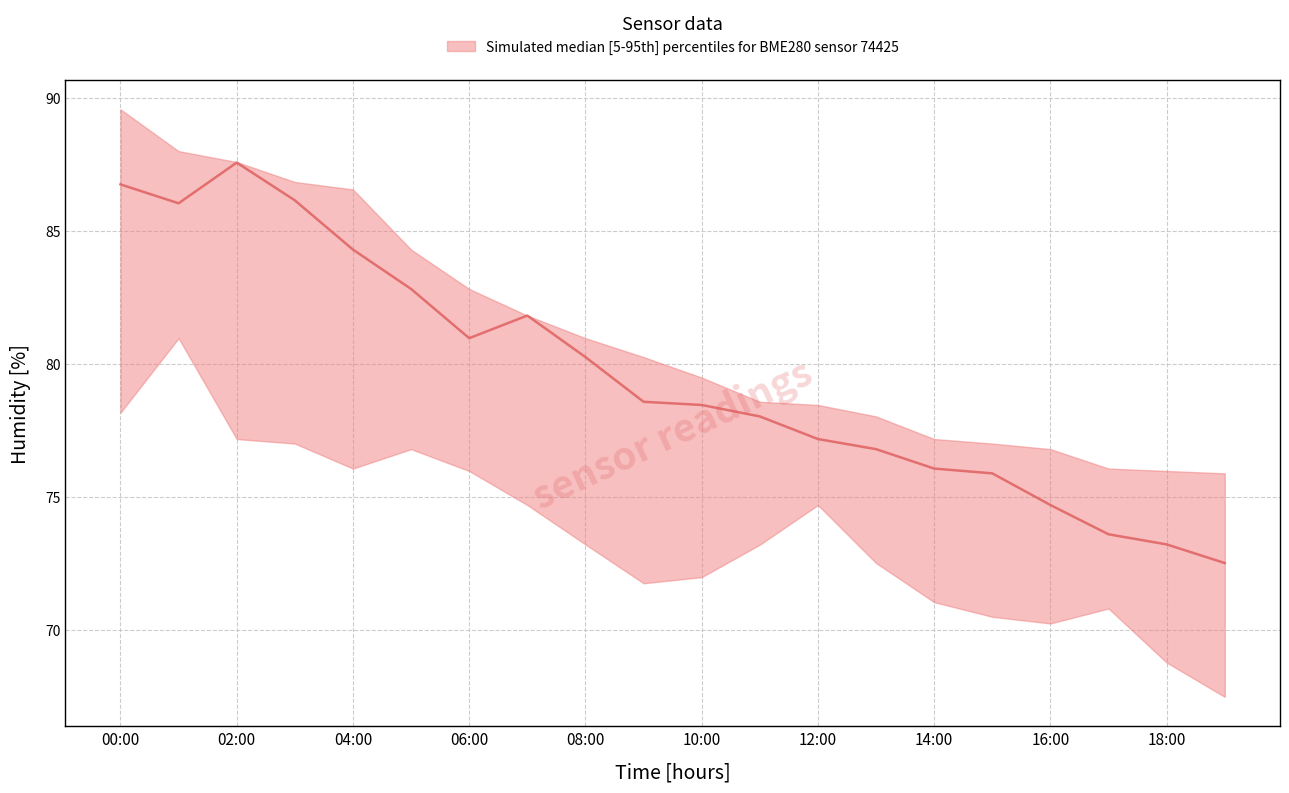

What is the spread (max minus min) of values at 04:00?

10.5